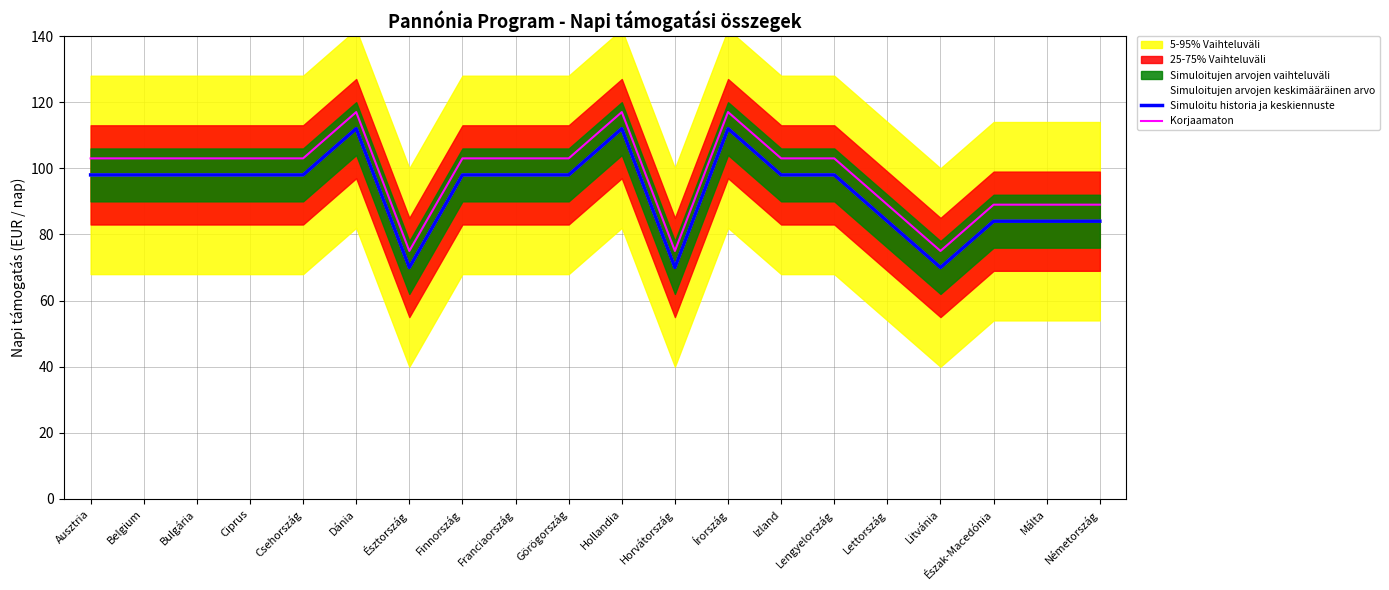

Reading left to right, list all the values displayed in this chart.

Simuloitujen arvojen keskimääräinen arvo: Ausztria=98	Belgium=98	Bulgária=98	Ciprus=98	Csehország=98	Dánia=112	Észtország=70	Finnország=98	Franciaország=98	Görögország=98	Hollandia=112	Horvátország=70	Írország=112	Izland=98	Lengyelország=98	Lettország=84	Litvánia=70	Észak-Macedónia=84	Málta=84	Németország=84
Simuloitu historia ja keskiennuste: Ausztria=98	Belgium=98	Bulgária=98	Ciprus=98	Csehország=98	Dánia=112	Észtország=70	Finnország=98	Franciaország=98	Görögország=98	Hollandia=112	Horvátország=70	Írország=112	Izland=98	Lengyelország=98	Lettország=84	Litvánia=70	Észak-Macedónia=84	Málta=84	Németország=84
Korjaamaton: Ausztria=103	Belgium=103	Bulgária=103	Ciprus=103	Csehország=103	Dánia=117	Észtország=75	Finnország=103	Franciaország=103	Görögország=103	Hollandia=117	Horvátország=75	Írország=117	Izland=103	Lengyelország=103	Lettország=89	Litvánia=75	Észak-Macedónia=89	Málta=89	Németország=89